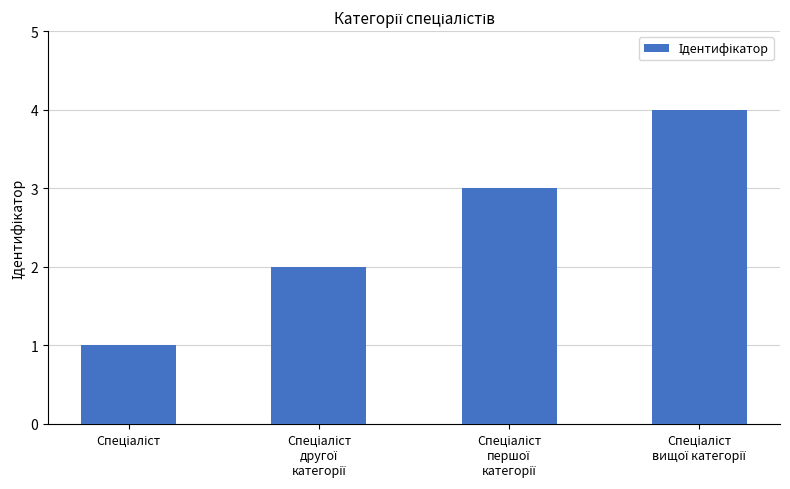

What is the difference between the maximum and minimum values?

3